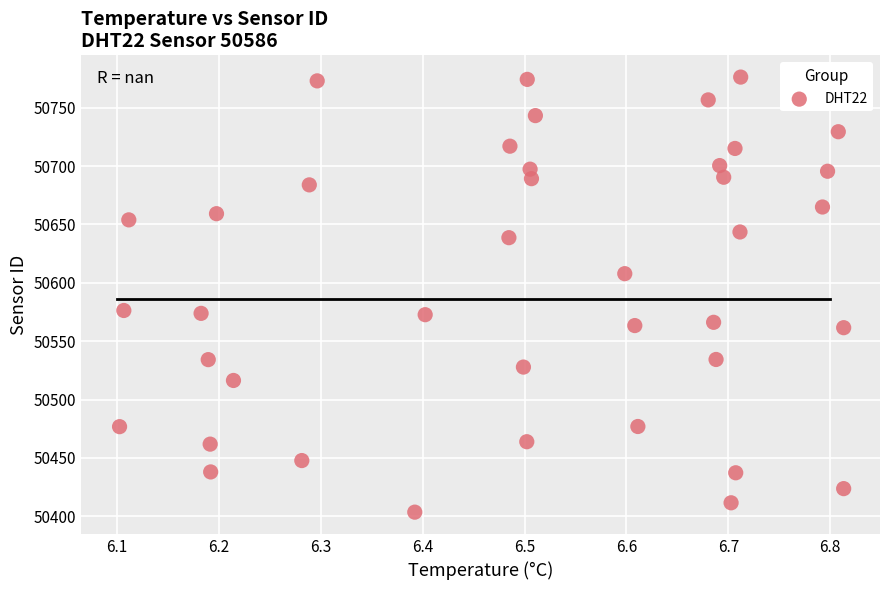

What is the range of X values (max minus min)?

0.7